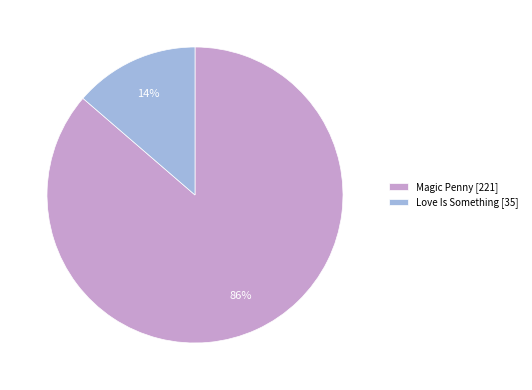

What percentage is the Love Is Something slice, to the nearest percent?

14%